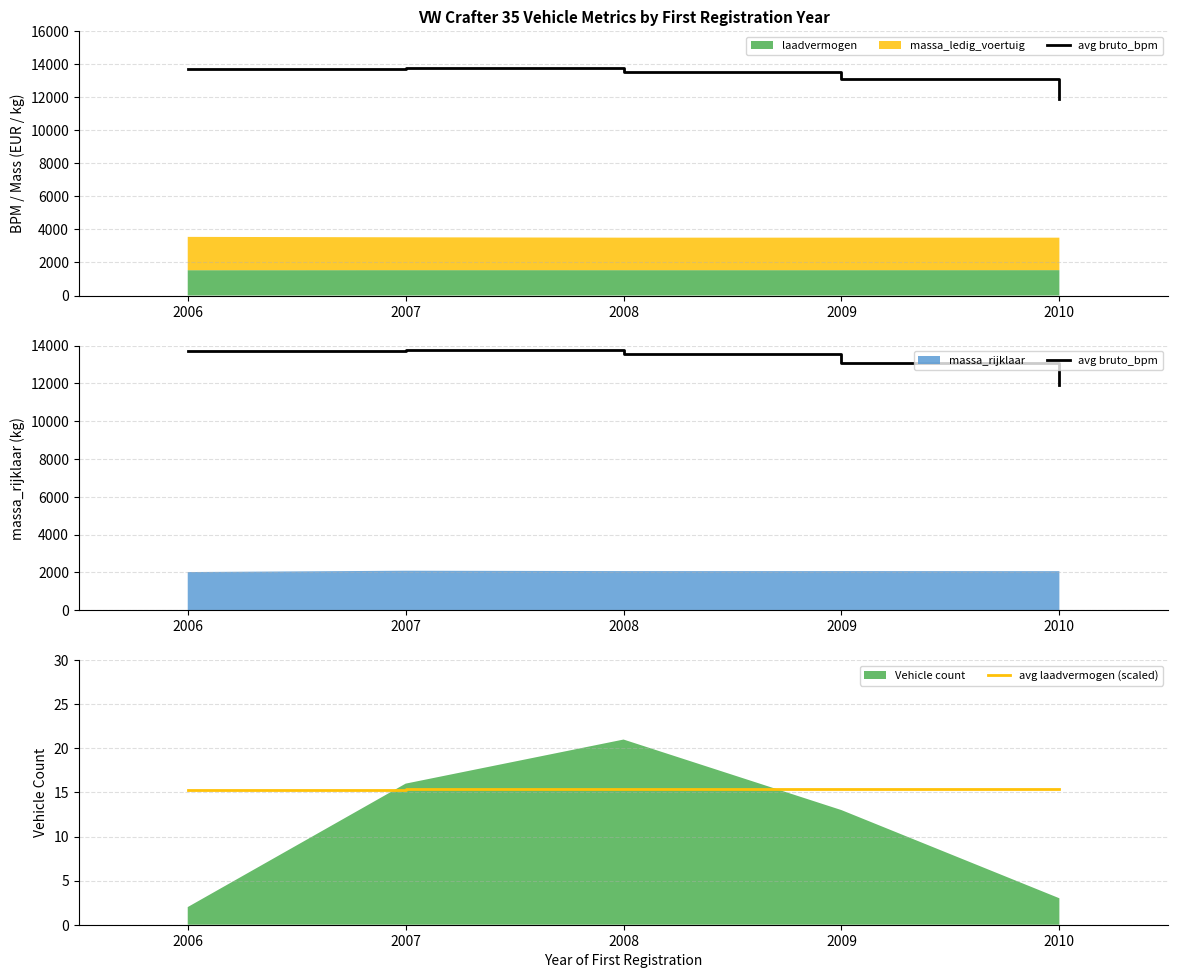

What is the highest value of the avg laadvermogen (scaled) series?

15.4